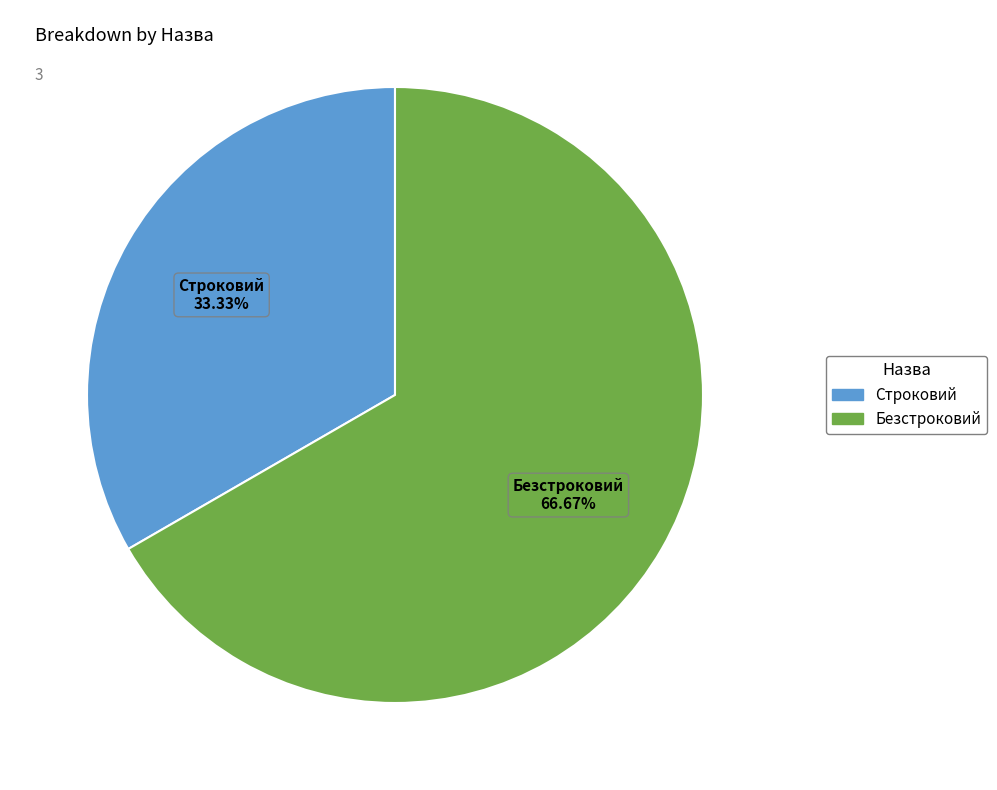

How many segments does this pie chart have?

2